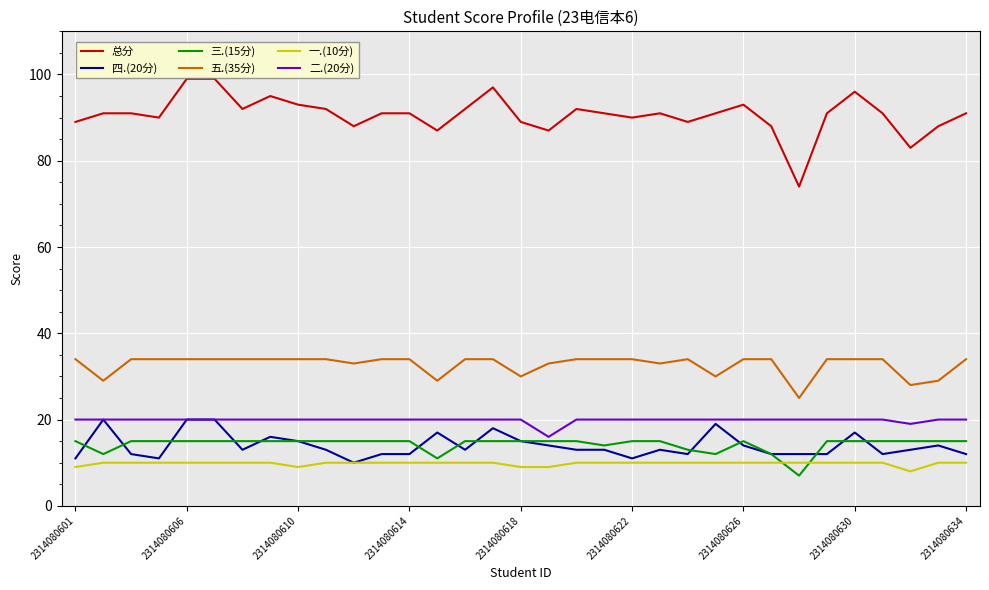

Which series has the largest total across all categories?

总分